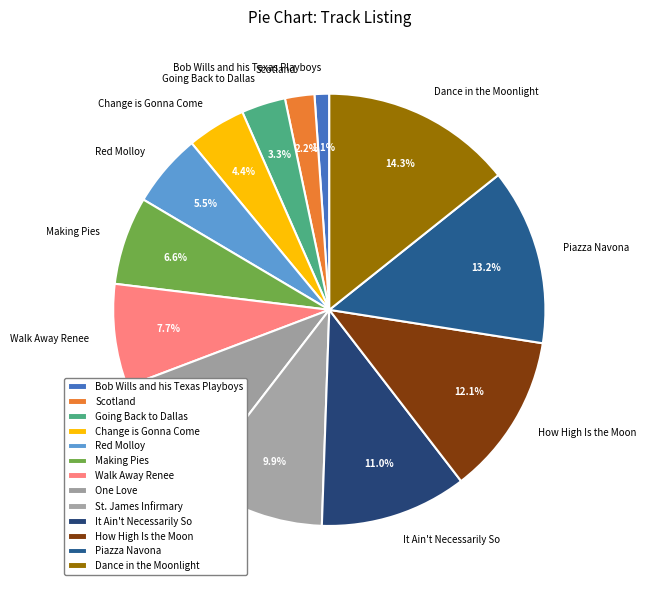

To the nearest percent, what is the difference between the Making Pies and Piazza Navona slice percentages?

7%